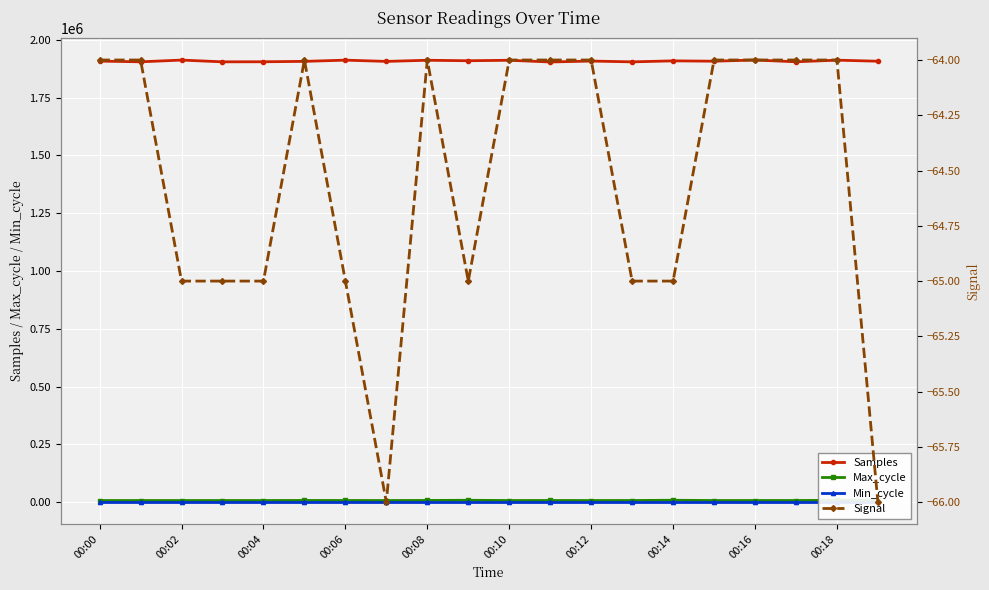

True or false: Max_cycle and Samples intersect in this chart.

False